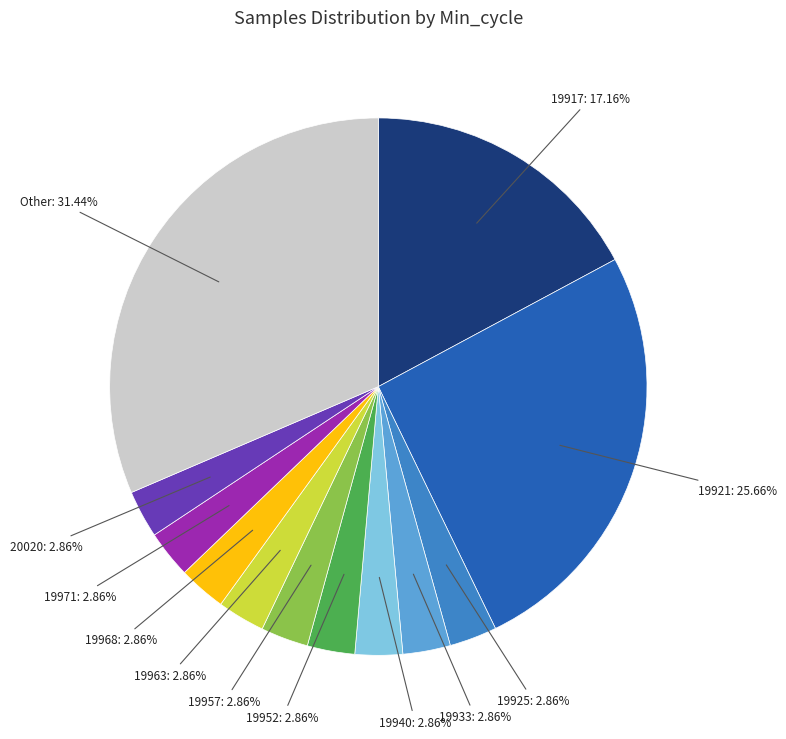

Is there a majority slice in this chart?

No